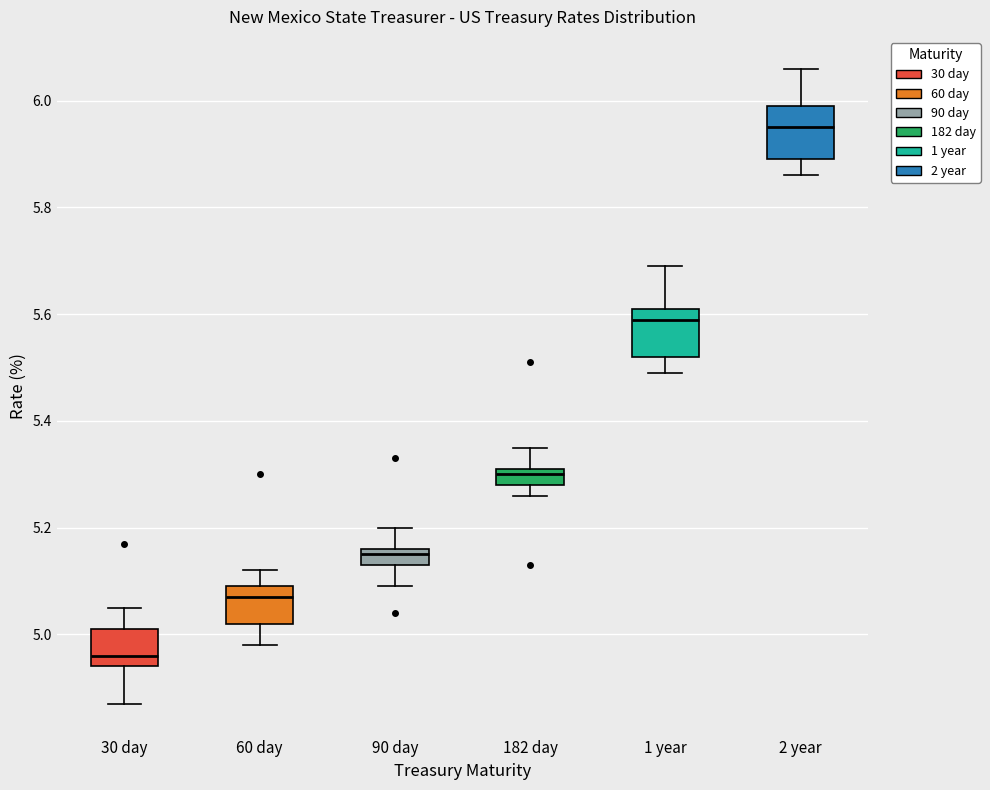

Which box has the lowest median line?

30 day